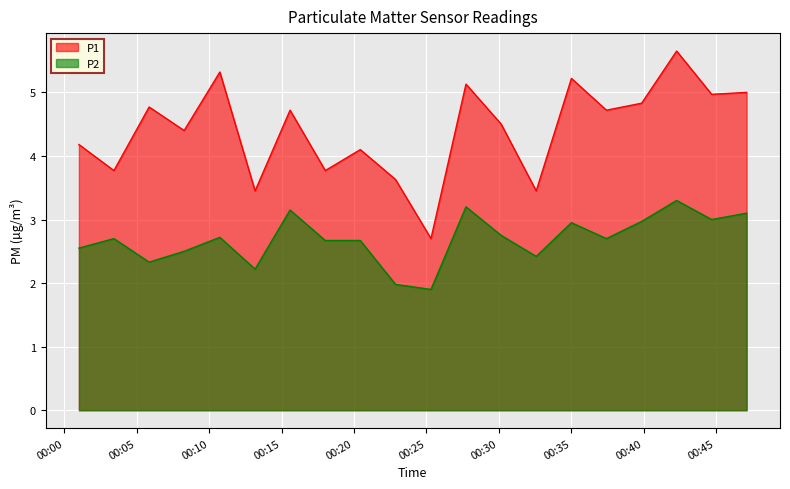

Is the value of P1 at 2023-12-20T00:22:52 greater than the value of P2 at 2023-12-20T00:42:17?

Yes